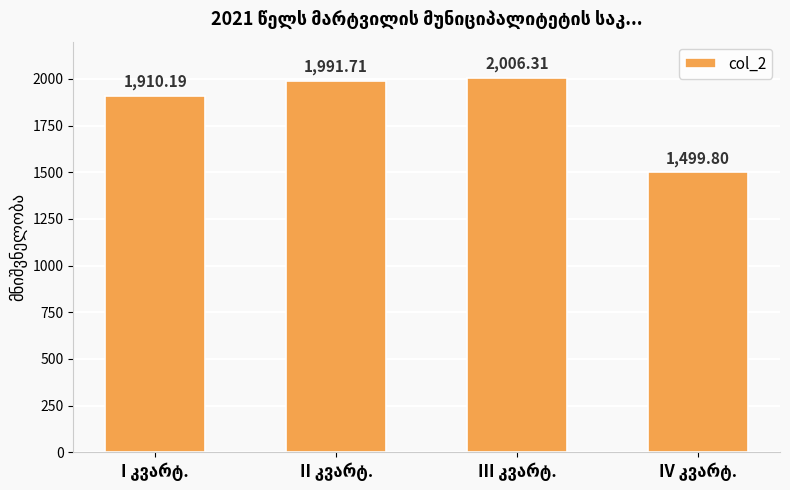

What is the sum of all values?

7408.0